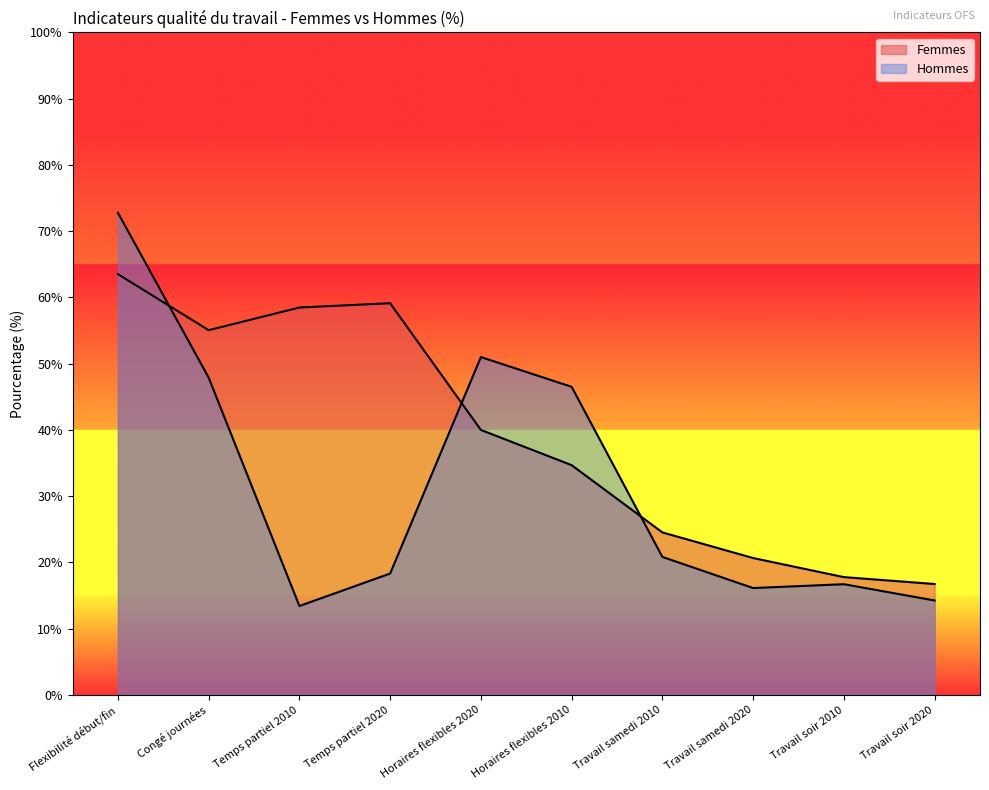

True or false: Hommes and Femmes intersect in this chart.

True